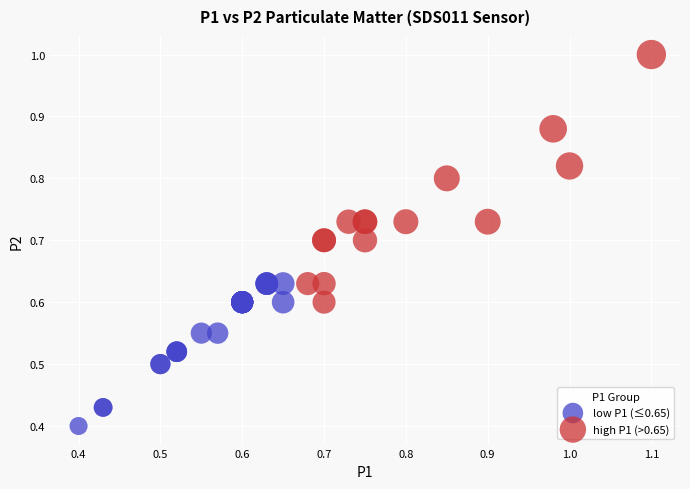

Which series contains the lowest Y value?

low P1 (≤0.65)